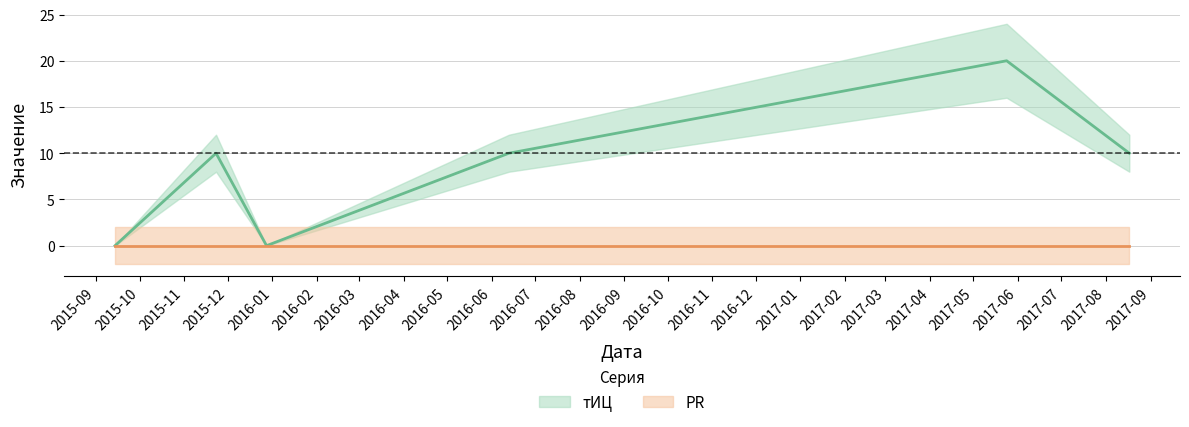

True or false: the data shows 10 at 2017-08-17.

True